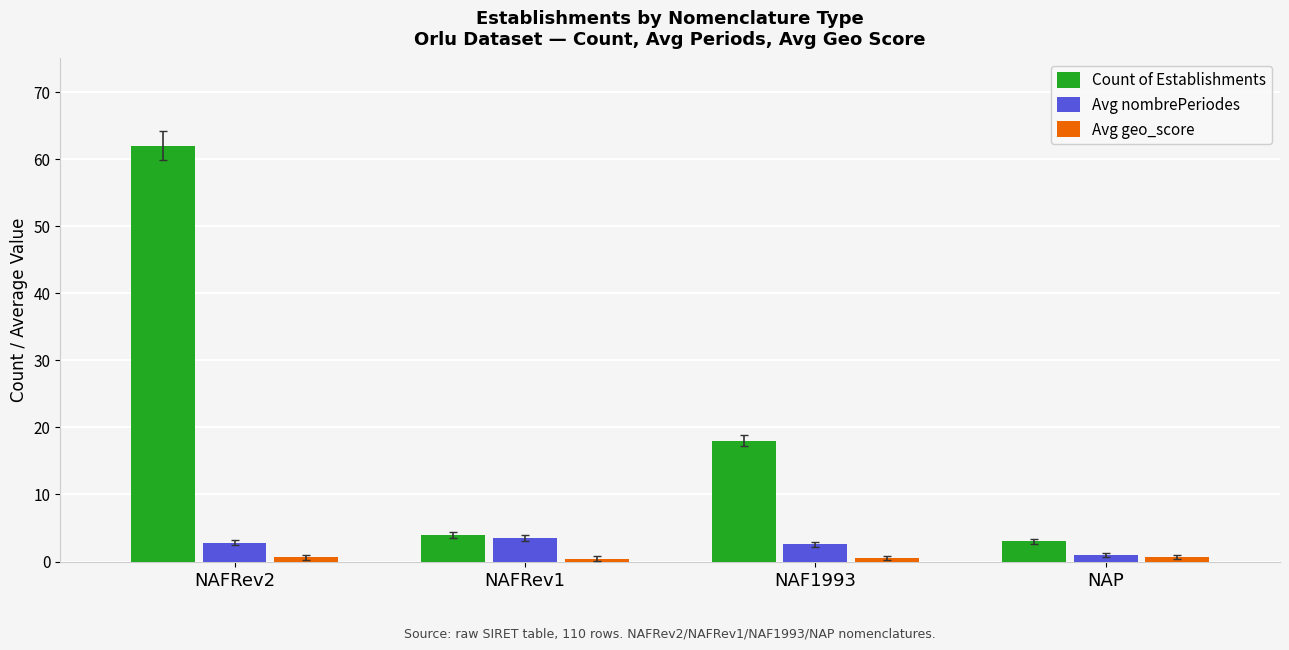

What is the label of the 4th bar from the right?

NAFRev2